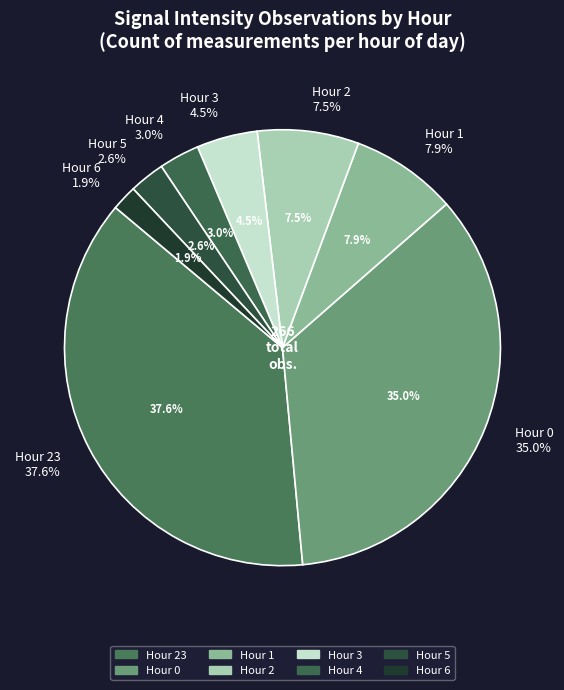

What percentage is the 5 slice, to the nearest percent?

3%